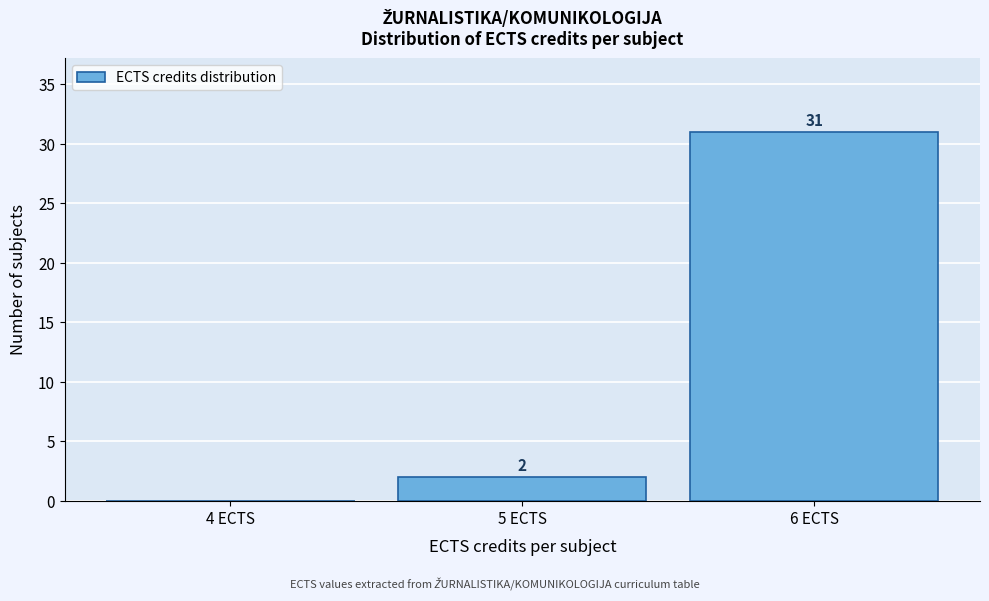

Which range on the x-axis has the tallest bar?

5.5 to 6.5